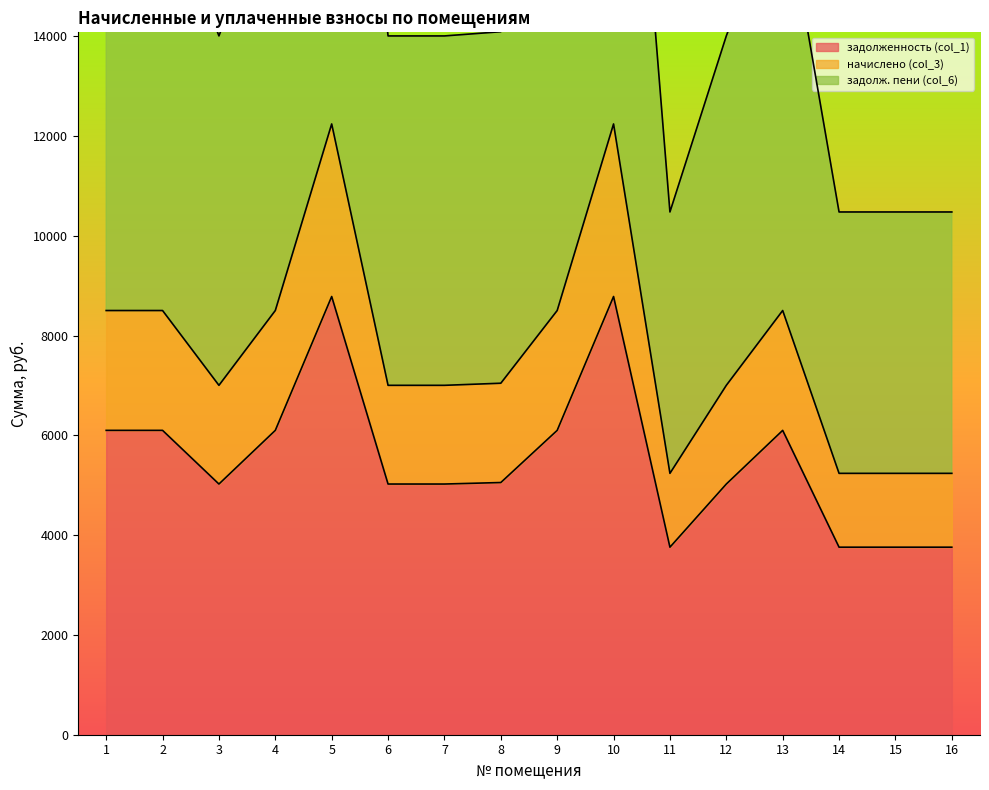

The value of задолженность (col_1) at 16 is 1833.9. True or false?

False